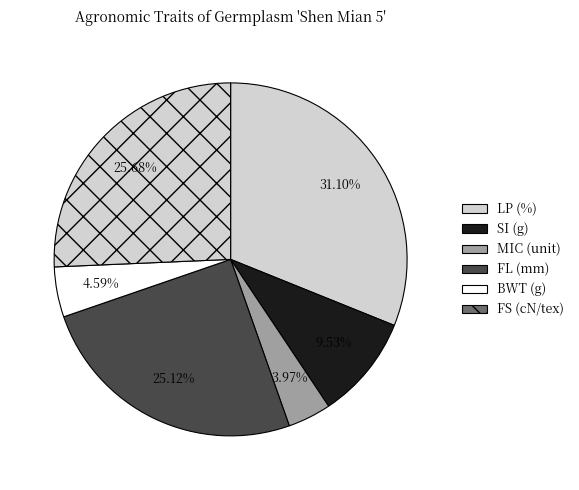

How many slices are in this pie chart?

6